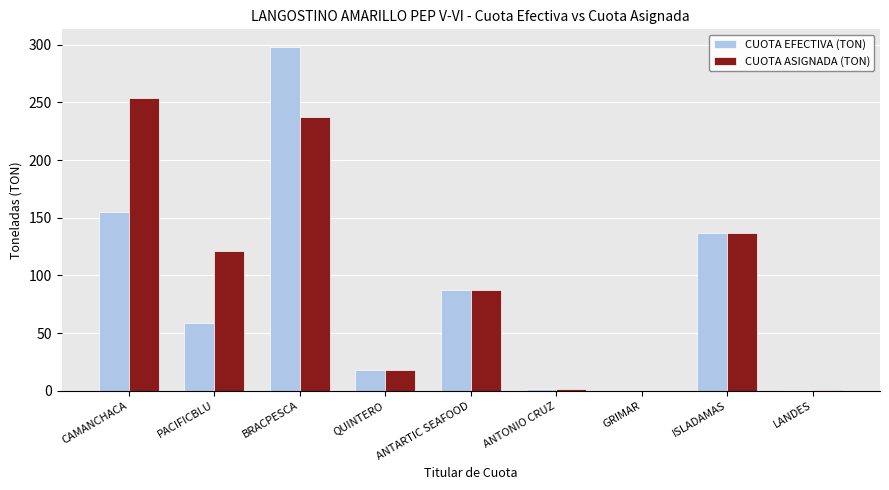

What is the maximum value for CUOTA EFECTIVA (TON)?

298.4